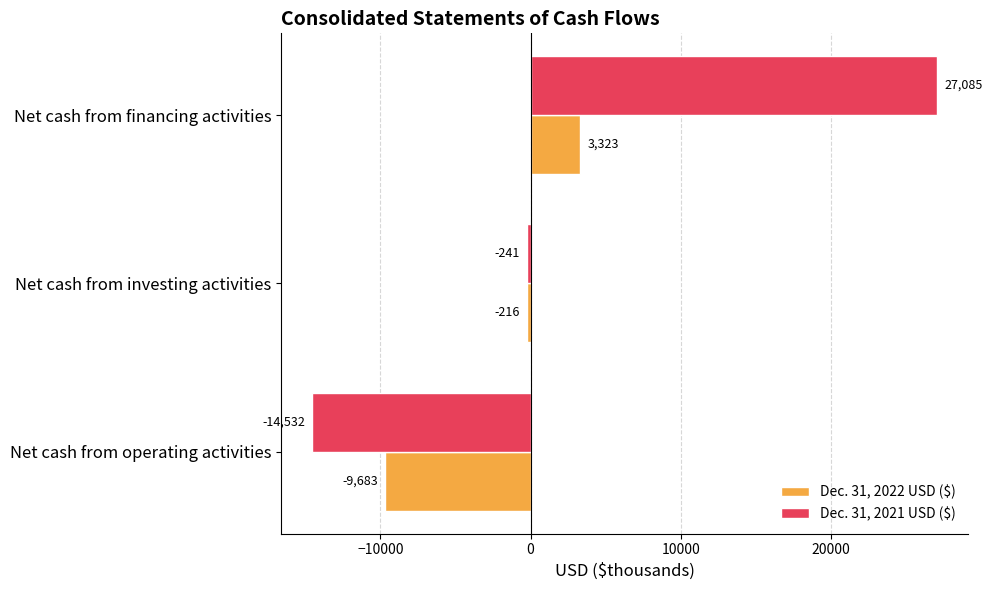

What is the sum of all Dec. 31, 2022 USD ($) values?

-6576